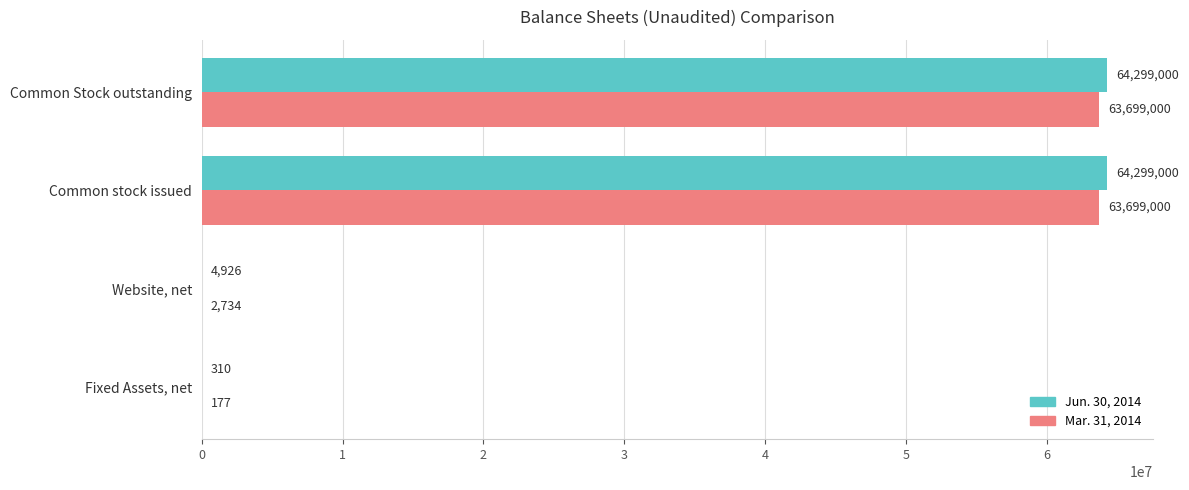

How many categories are shown in the chart?

4